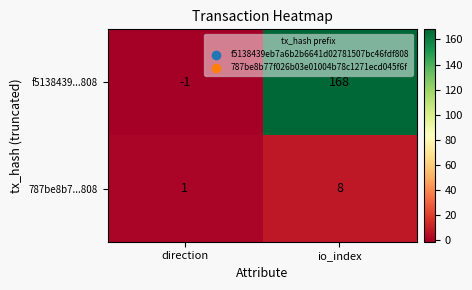

Is the value of 787be8b7...808 at io_index greater than the value of f5138439...808 at io_index?

No